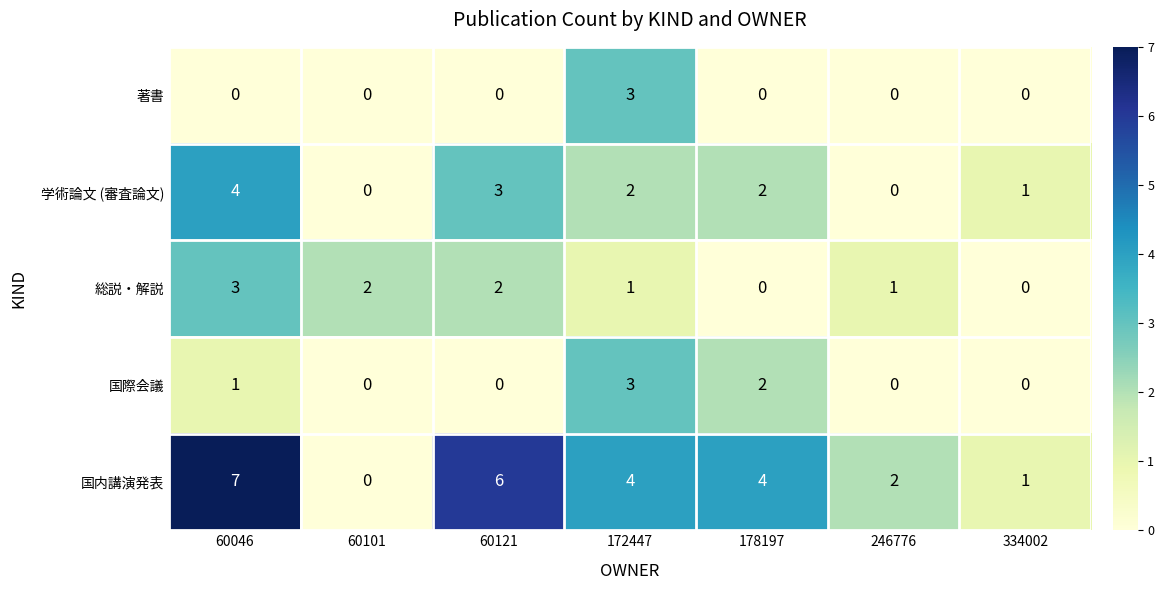

Count the 国内講演発表 values in the range 1 to 6.

5